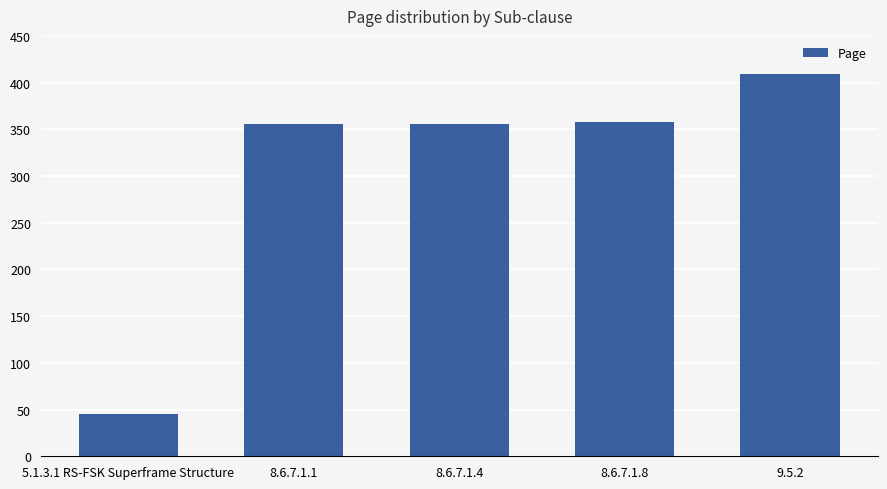

Is it true that the value at 8.6.7.1.8 is 549?

False